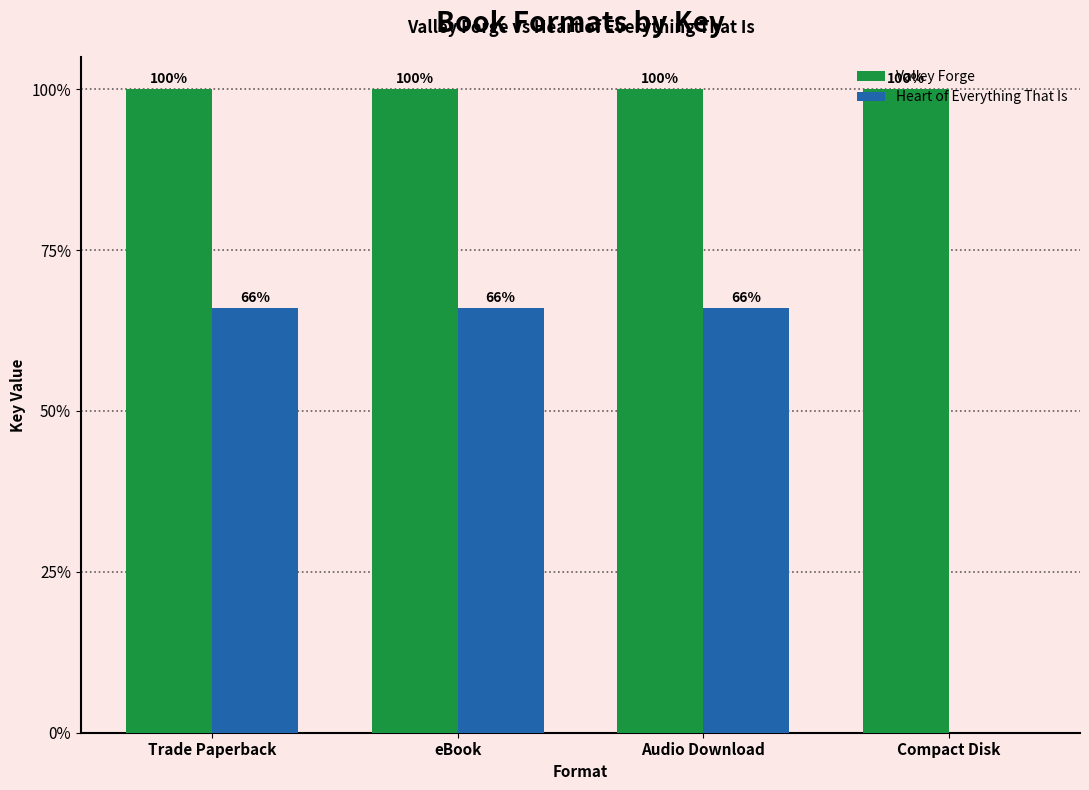

Is it true that Valley Forge equals 44.9 at eBook?

False